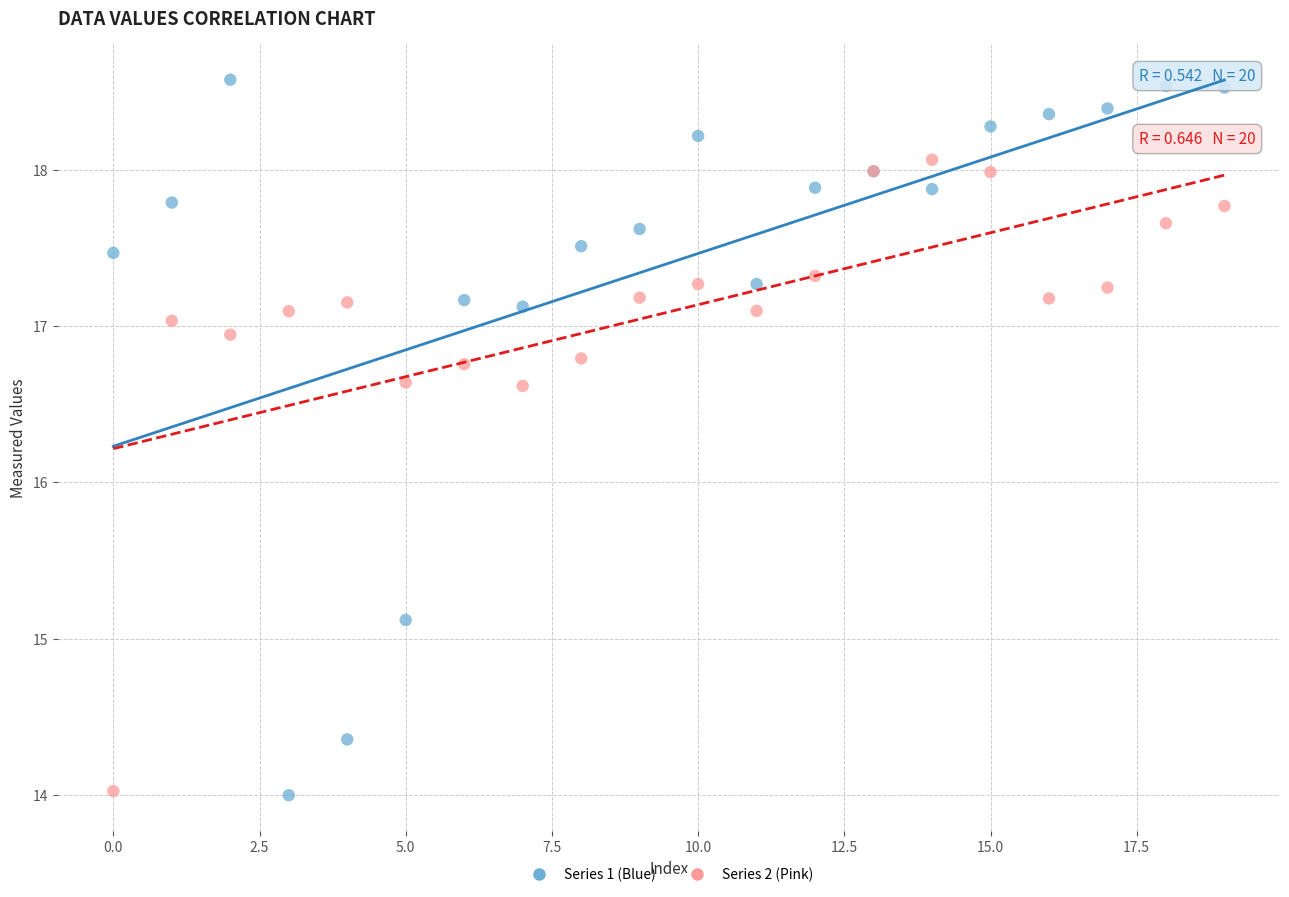

Which series contains the highest Y value?

Series 1 (Blue)